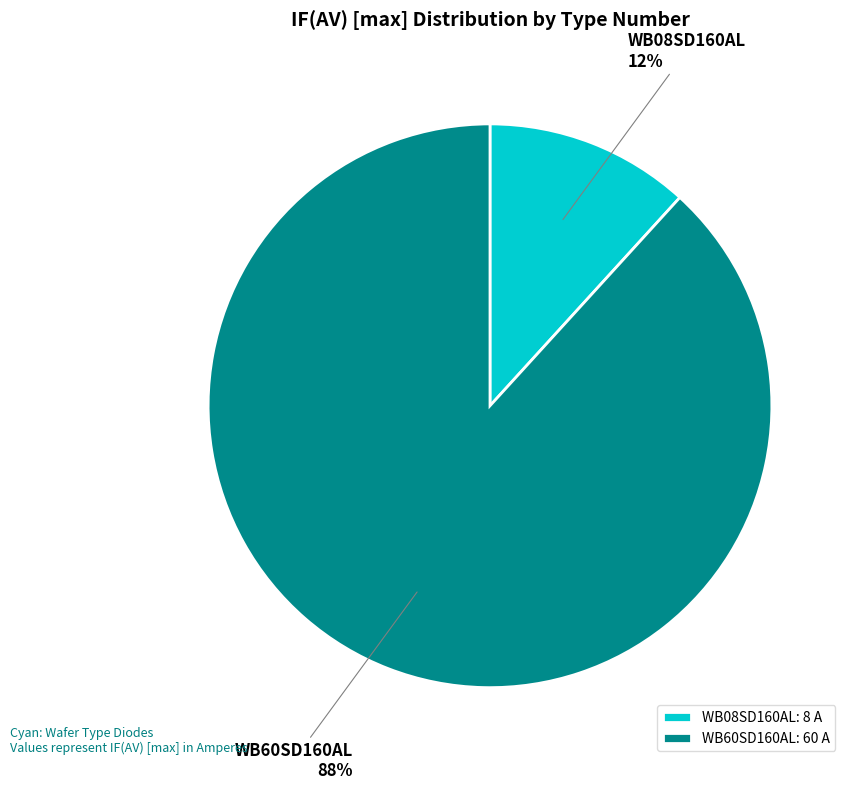

What percentage is the WB08SD160AL slice, to the nearest percent?

12%